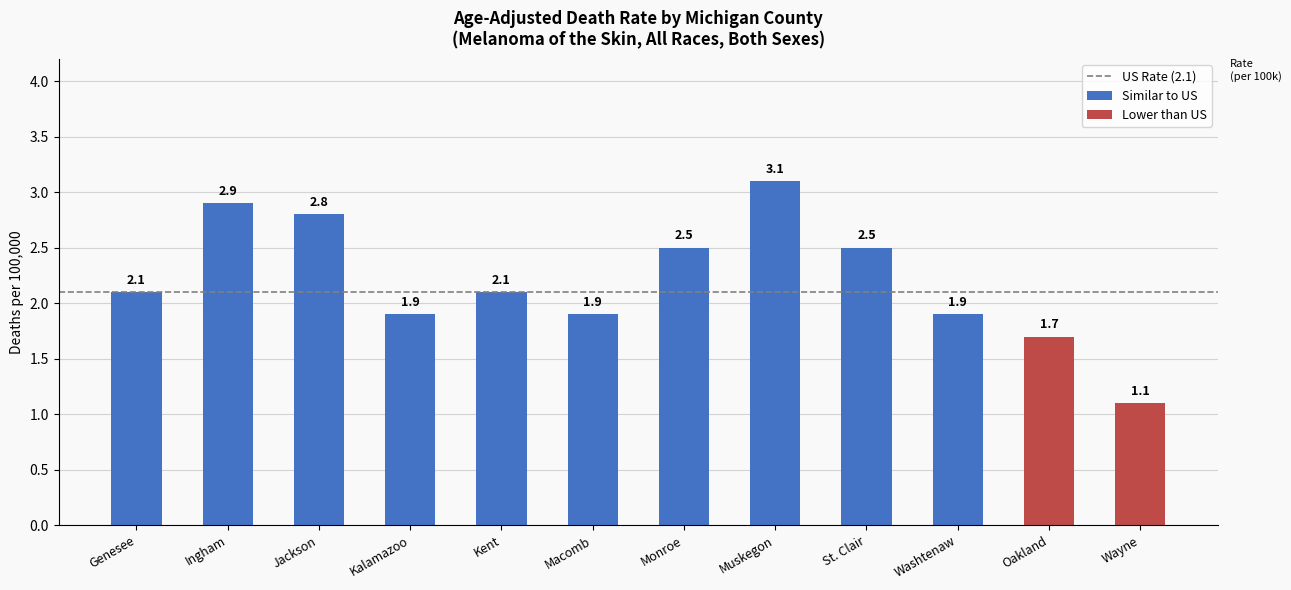

Is it true that the value at Genesee is 2.1?

True